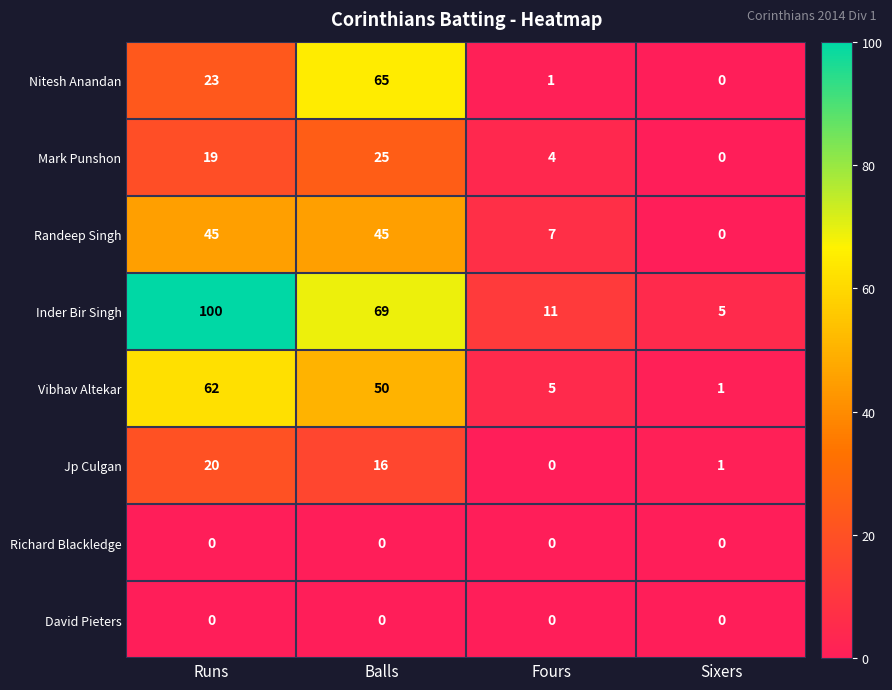

At which category does the chart reach its peak across all series?

Runs